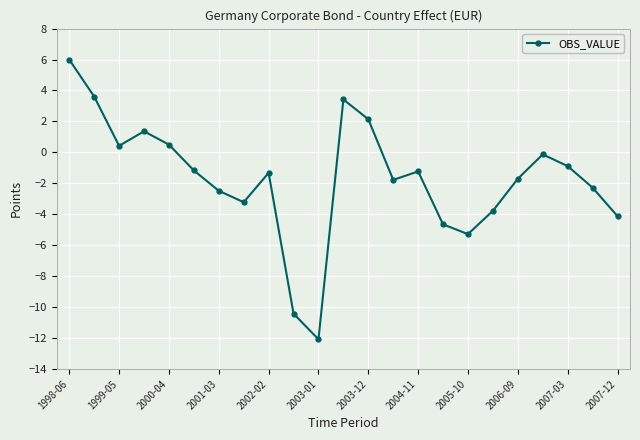

What is the value of the 1st point from the left?

6.0